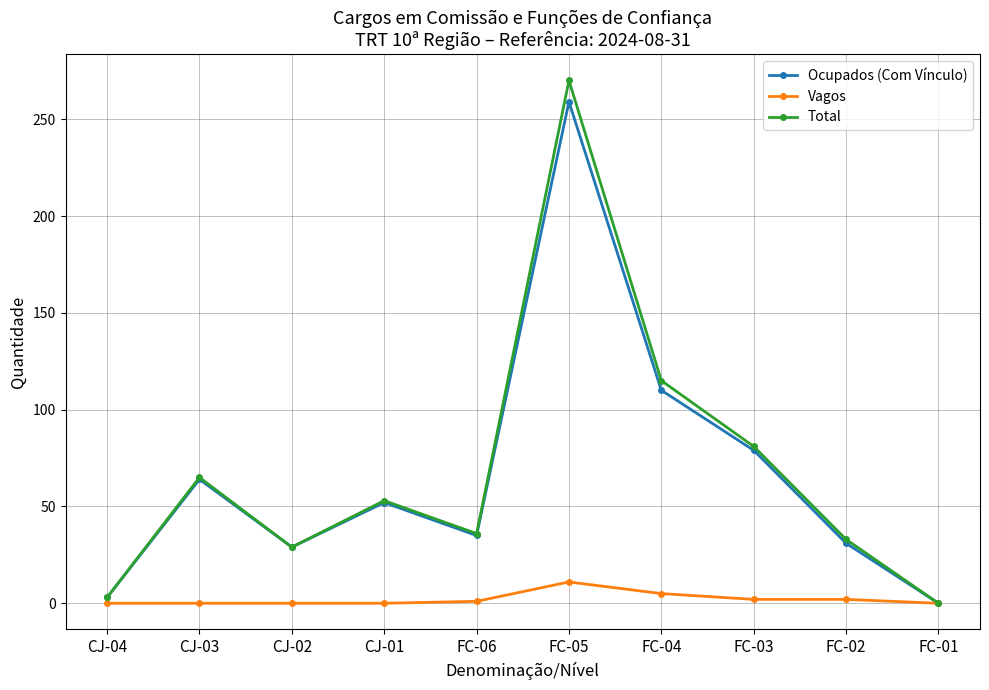

What is the label of the 9th point from the left?

FC-02